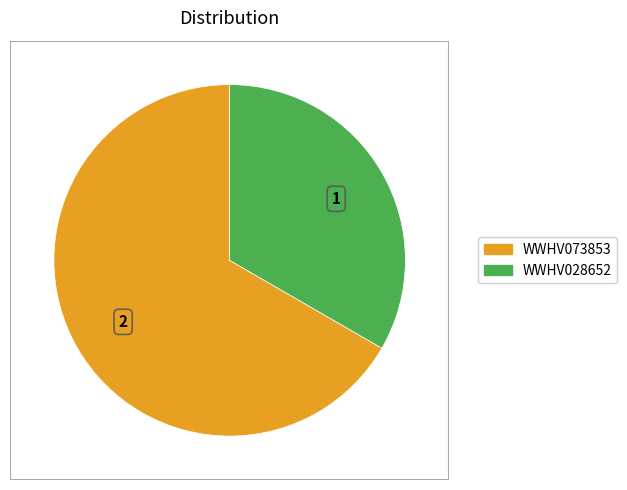

What is the largest slice in the pie chart?

WWHV073853